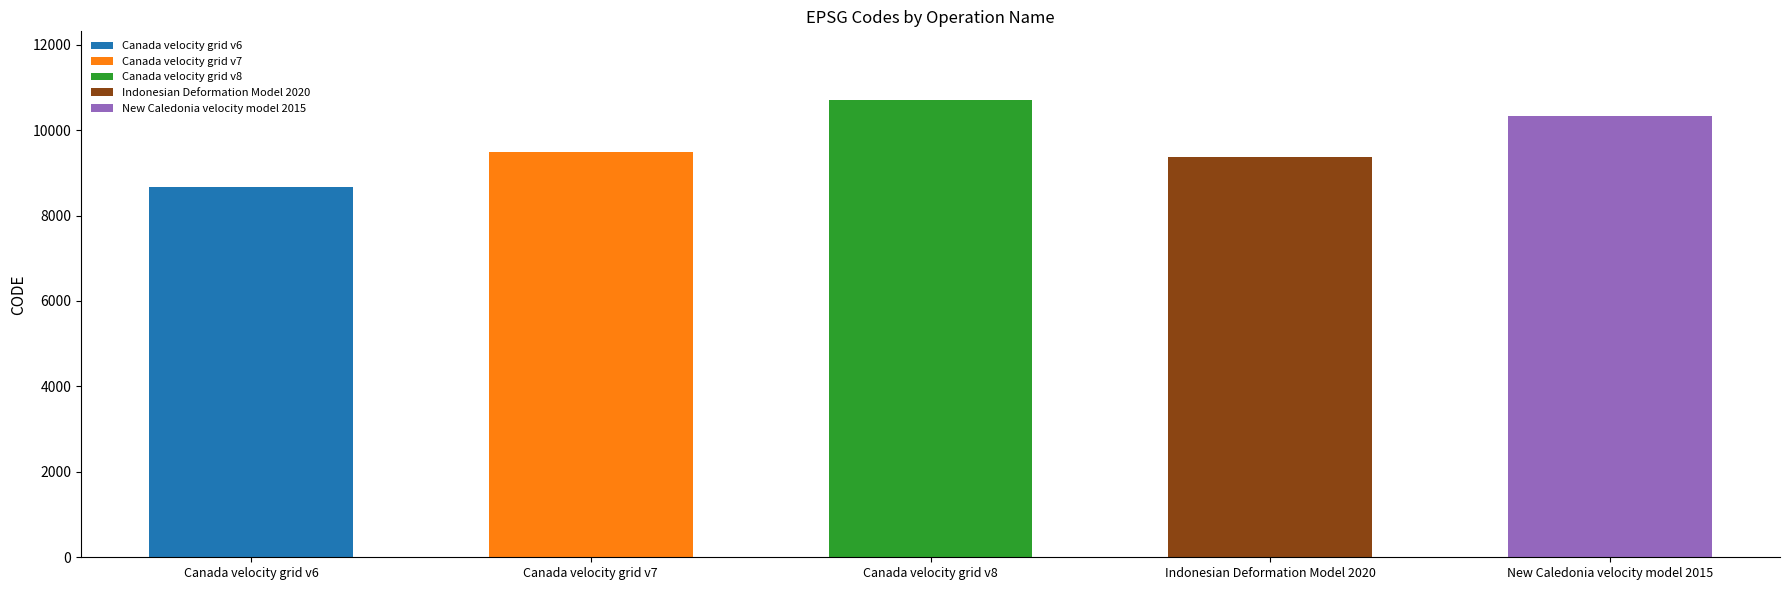

Does the chart contain any negative values?

No